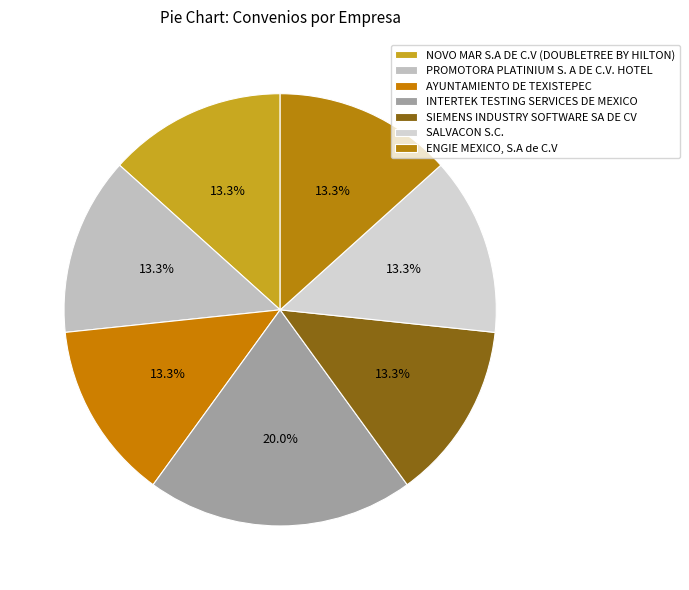

What is the change in value from INTERTEK TESTING SERVICES DE MEXICO to ENGIE MEXICO, S.A de C.V?

-1